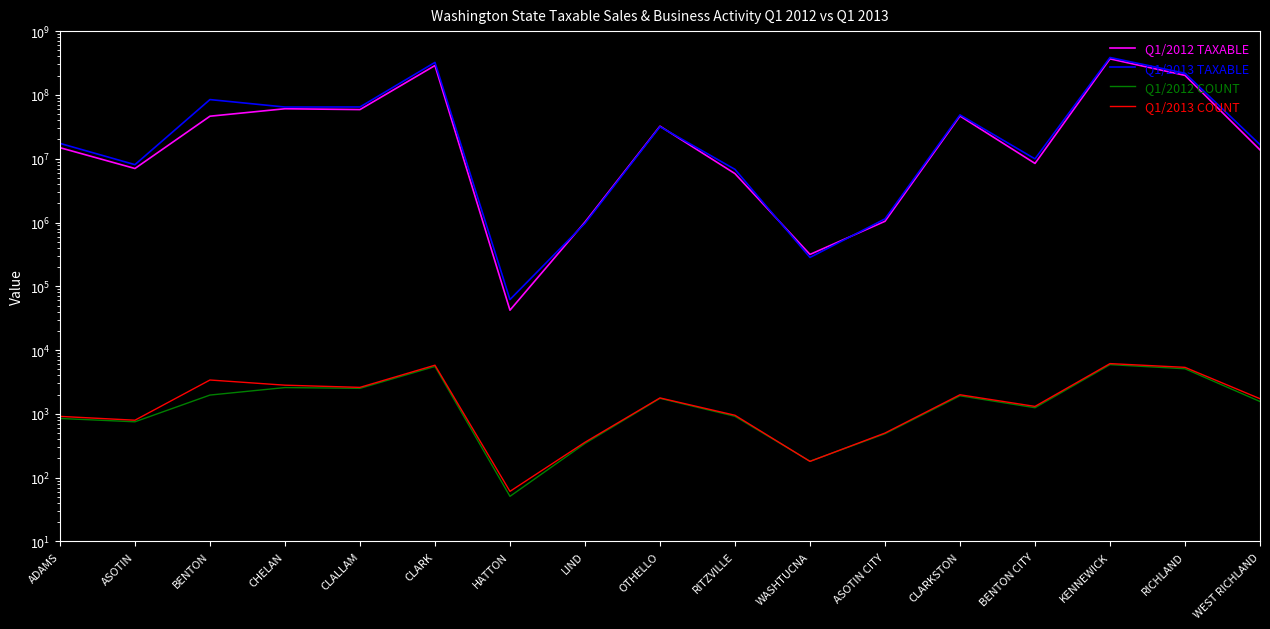

Which series ends up on top after the final intersection of Q1/2012 COUNT and Q1/2013 COUNT?

Q1/2013 COUNT